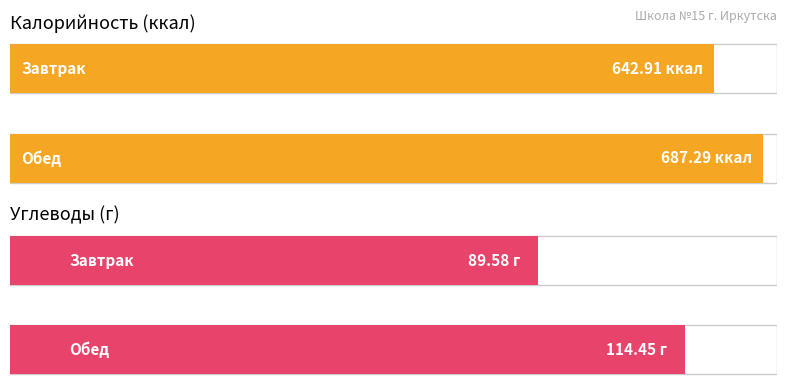

Which series changed the most between Завтрак and Обед?

Калорийность